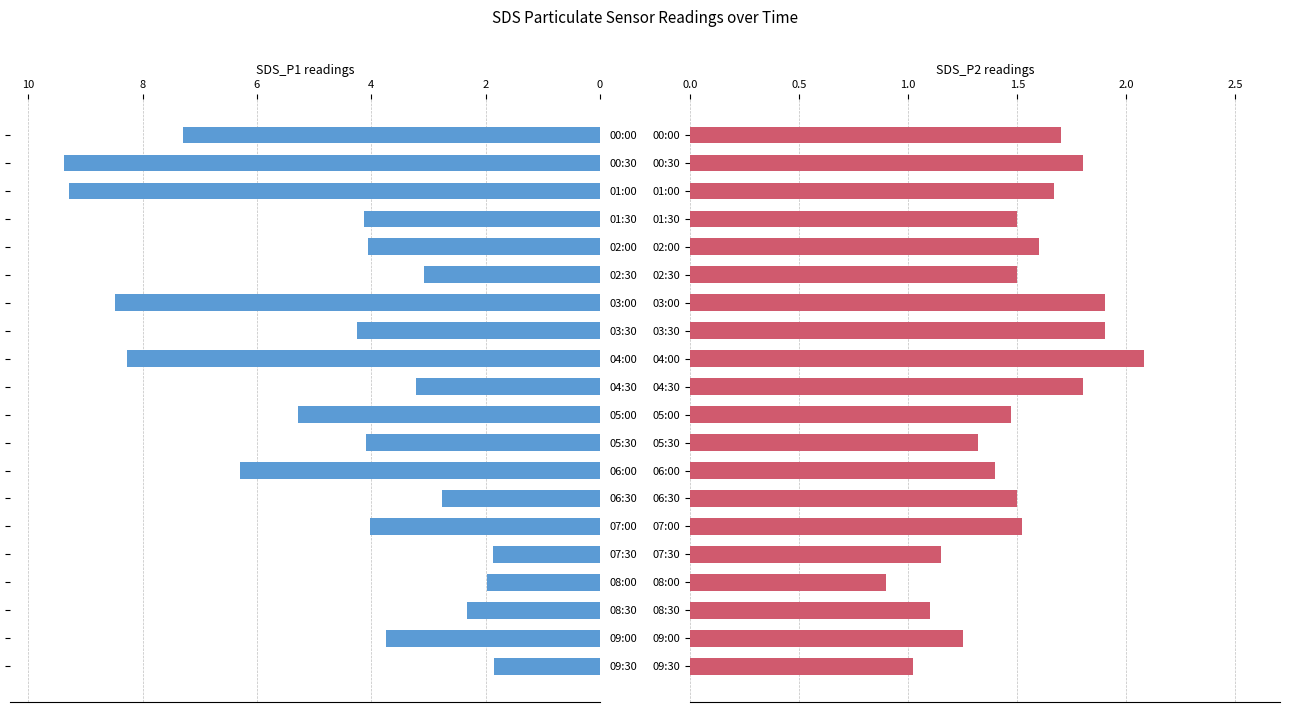

What is the sum of all SDS_P2 values?

30.1